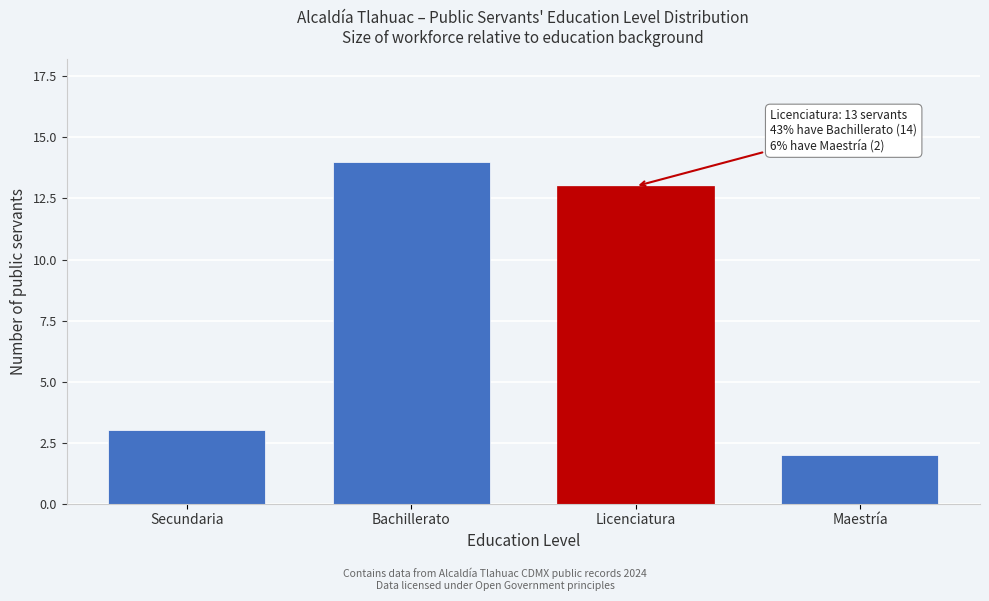

Reading left to right, transcribe all the data shown in this chart.

3	14	13	2